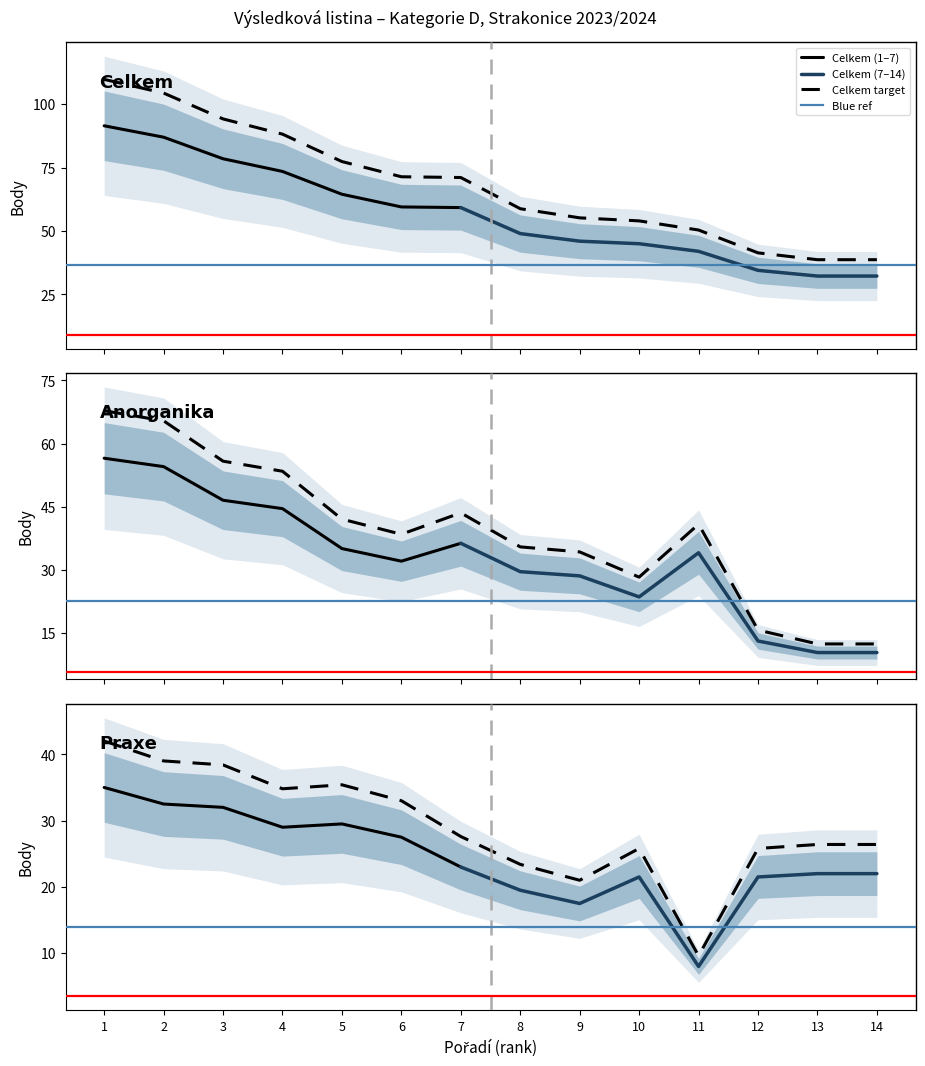

What is the spread (max minus min) of values at 8?

35.4